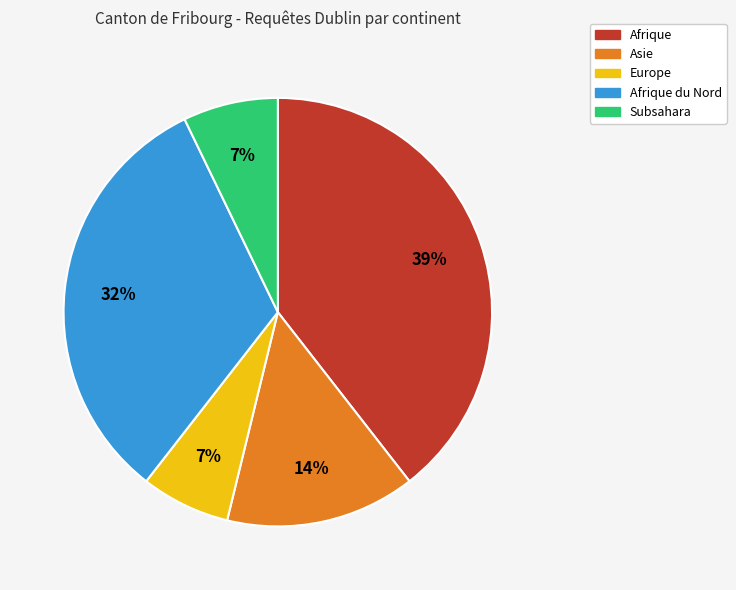

Is there a majority slice in this chart?

No